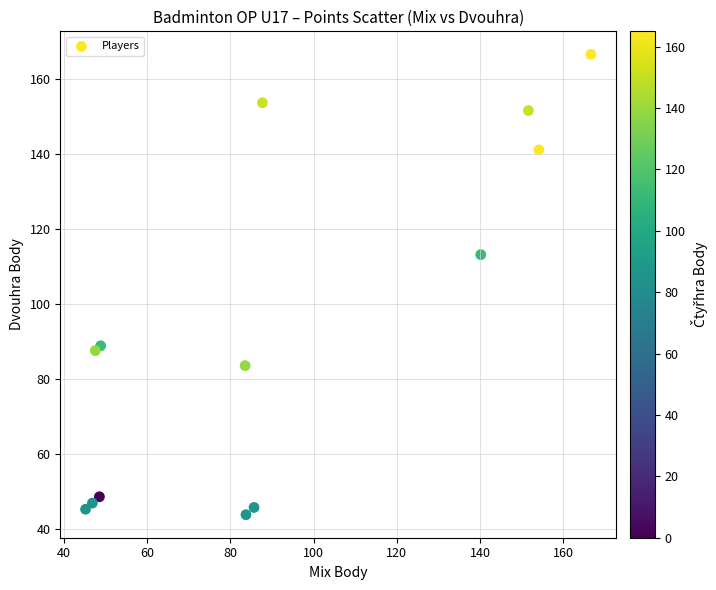

What Y value in the scatter plot is closest to 105?

113.2